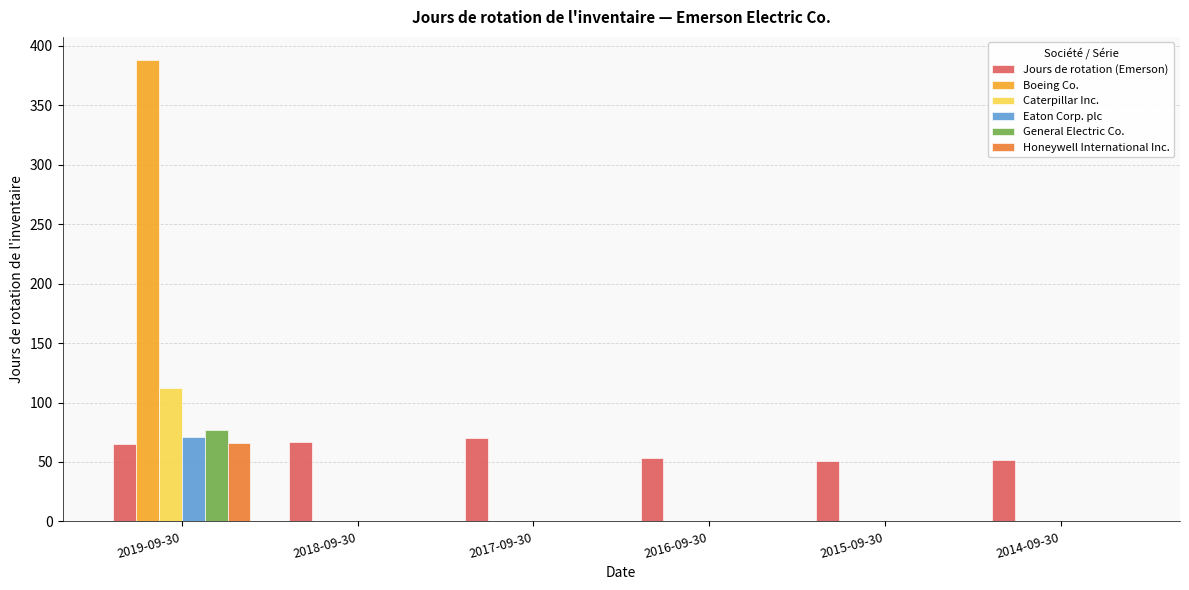

Does the chart contain stacked bars?

No